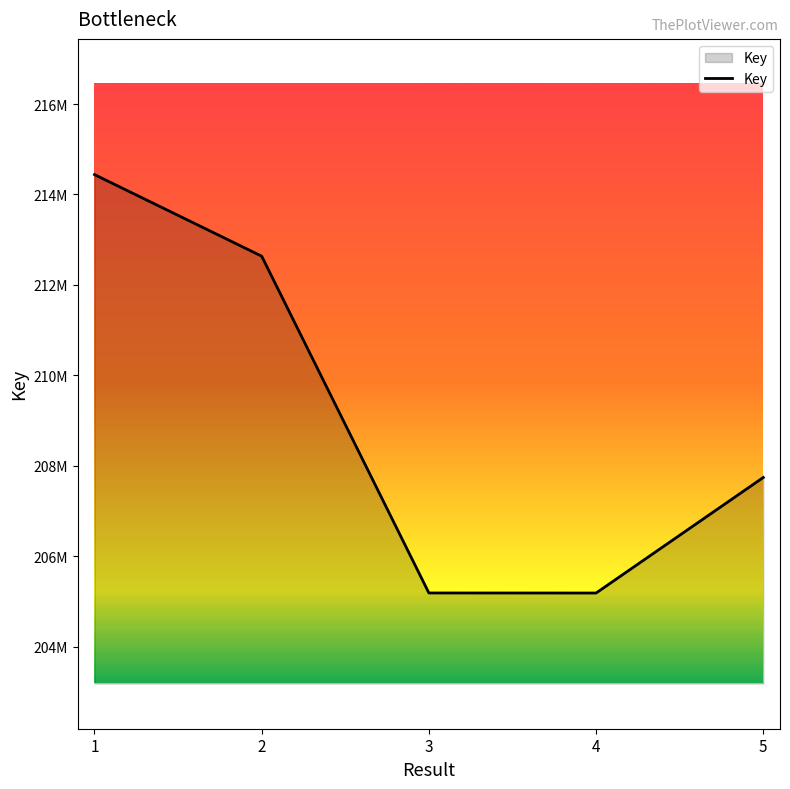

How many categories are shown in the chart?

5